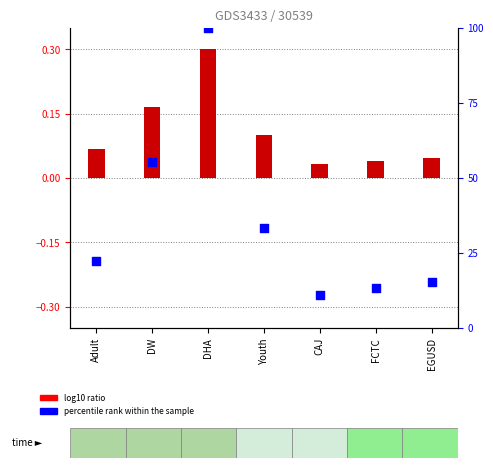

Which series has the largest Y range (max minus min)?

percentile rank within the sample